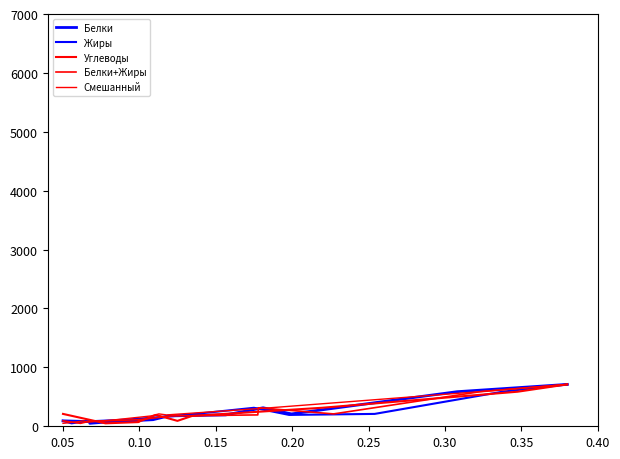

Which has a higher value, 0.00 or 0.35?

0.35